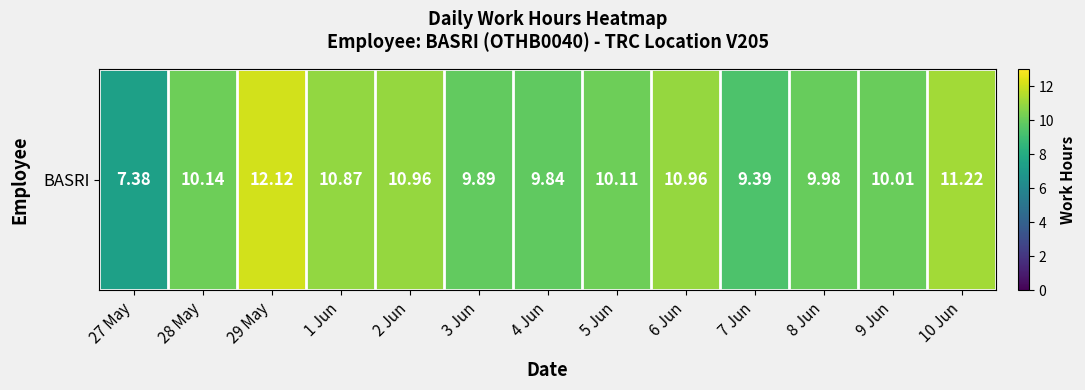

What is the change in value from 29 May to 10 Jun?

-0.9